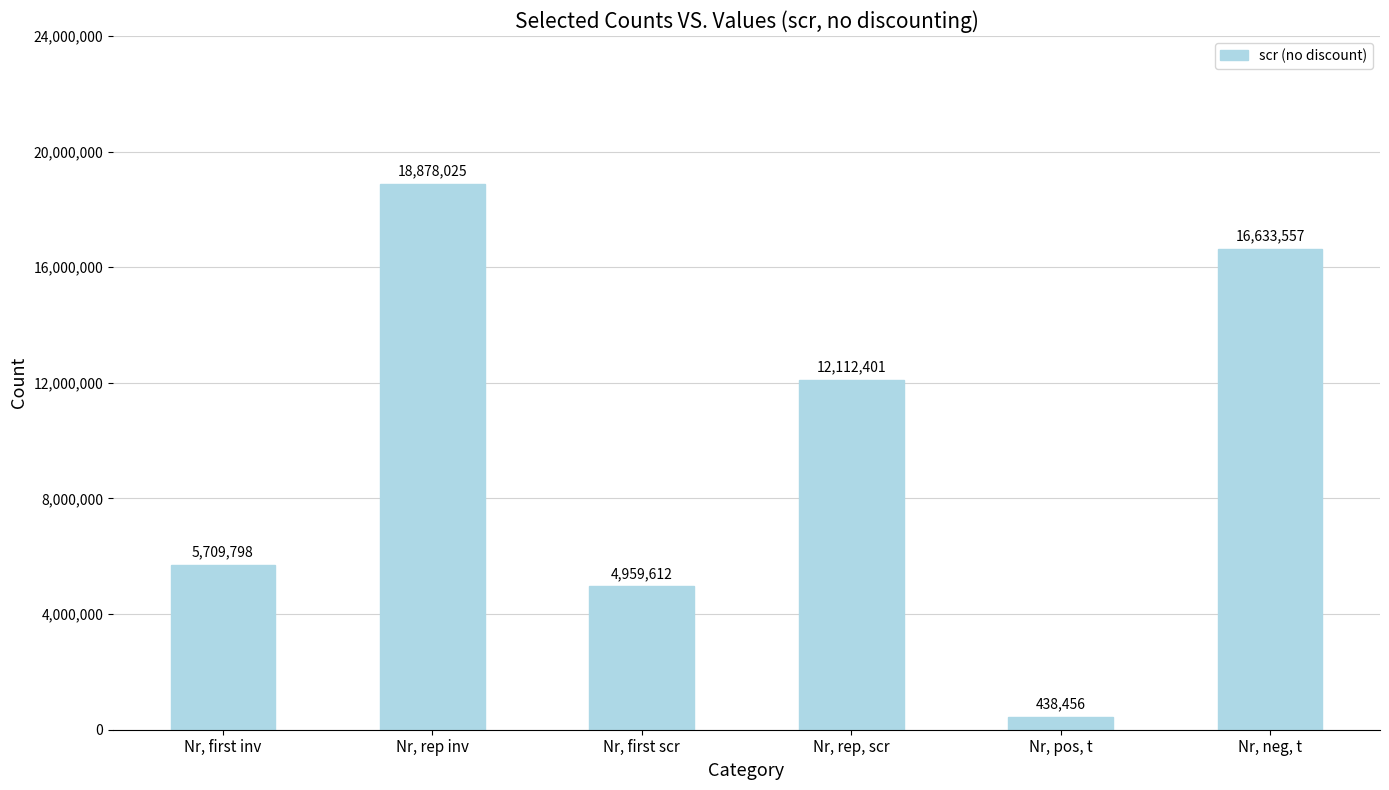

Are the bars horizontal?

No